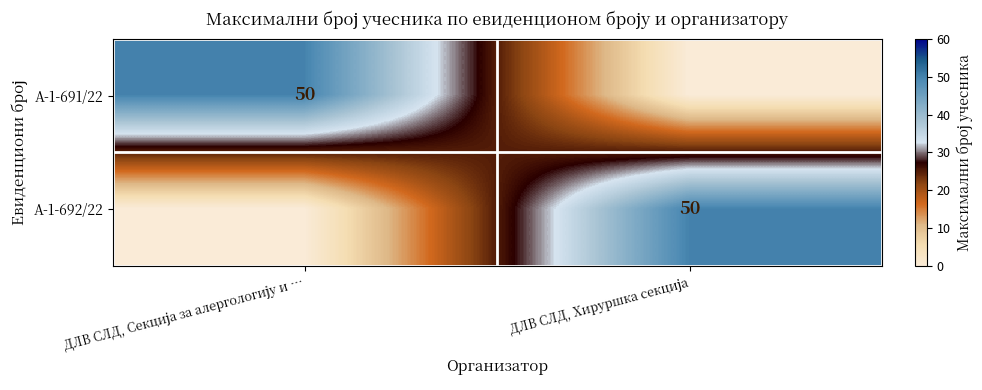

At which label is А-1-692/22 closest to 25?

ДЛВ СЛД, Секција за алергологију и …